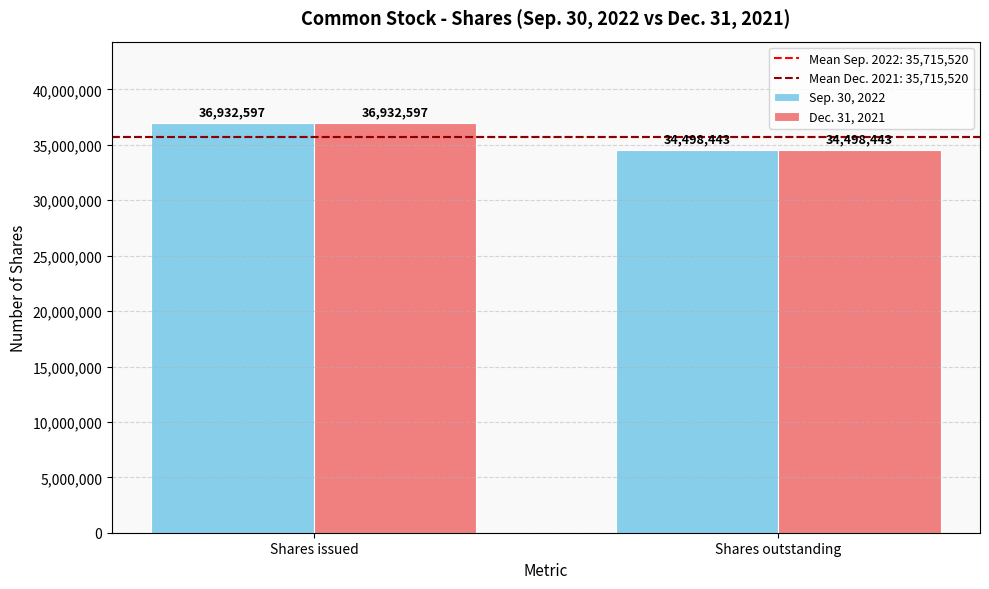

What is the minimum value for Sep. 30, 2022?

34498443